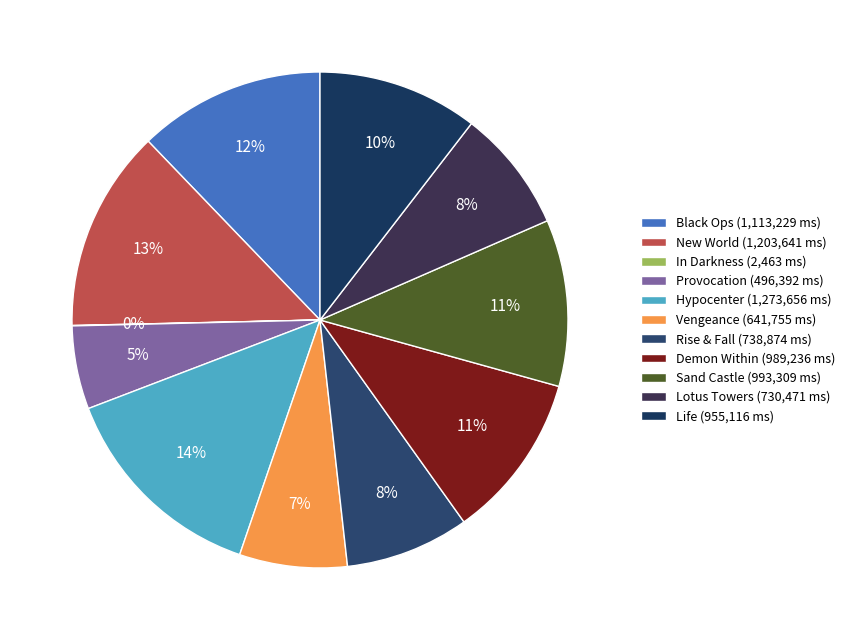

Which category has the biggest portion of the pie?

Hypocenter